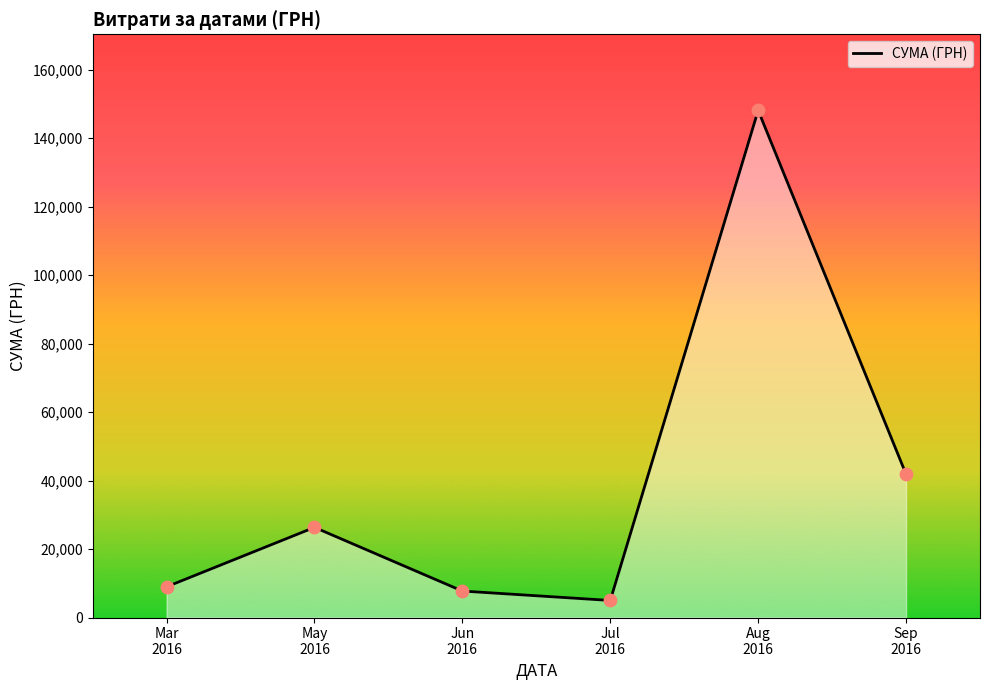

What is the change in value from Jun
2016 to Aug
2016?

+140363.5